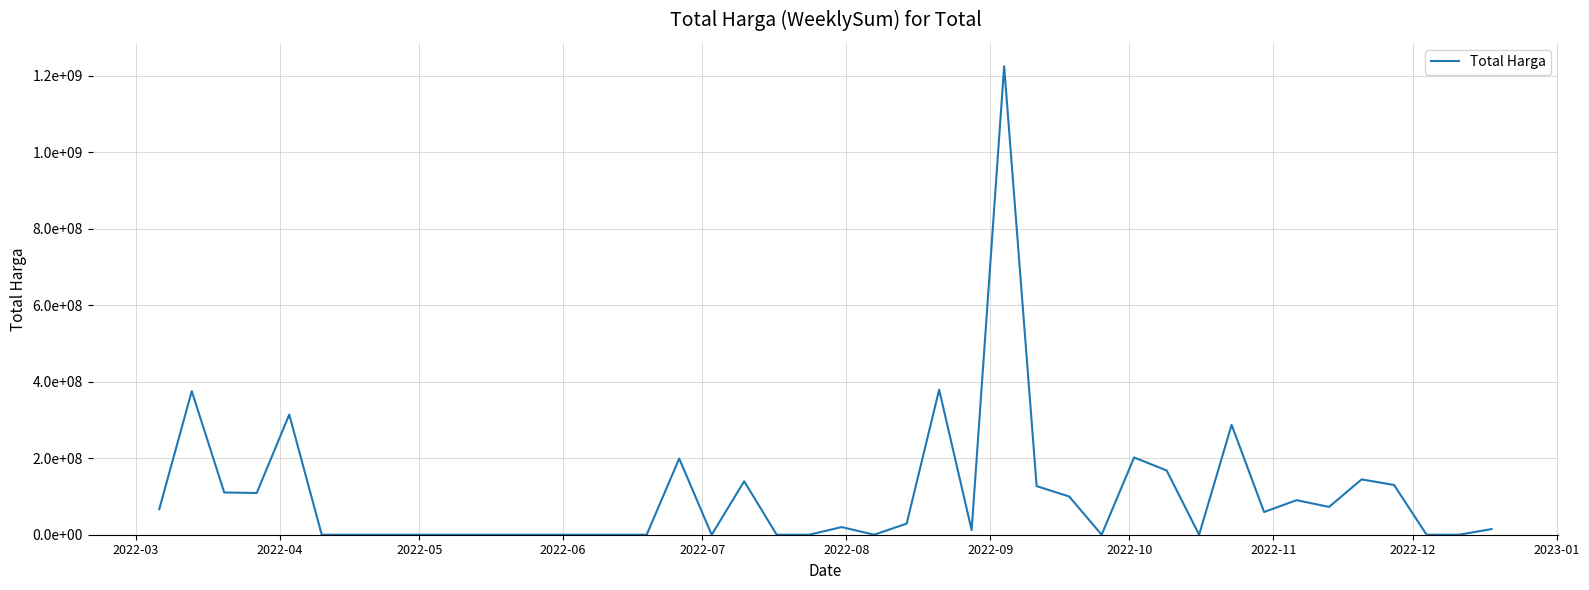

Is this an area chart (filled region under the line)?

No